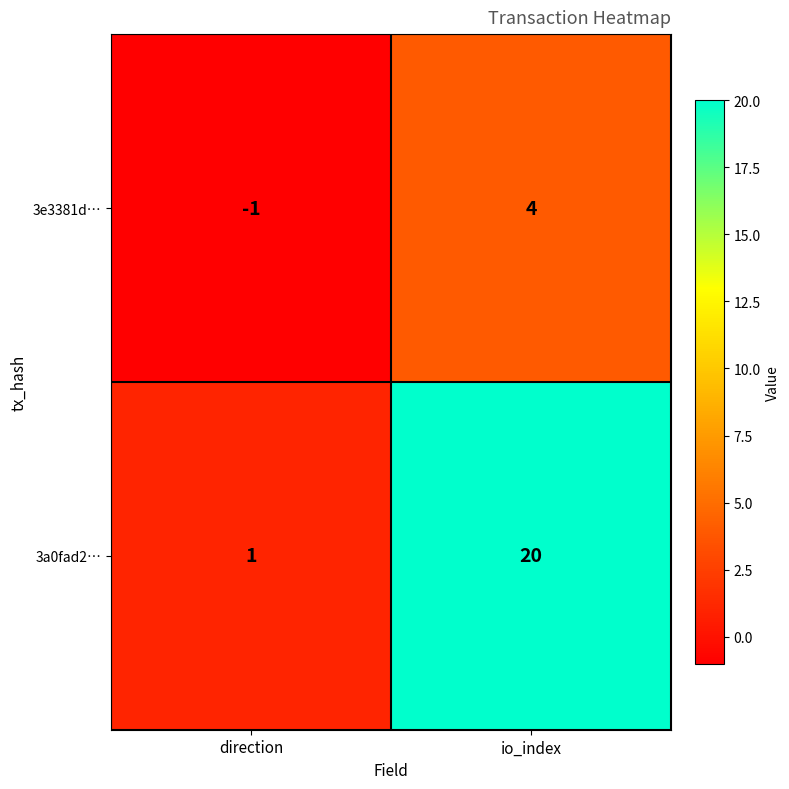

The 3e3381d… series shows 4 at io_index. True or false?

True